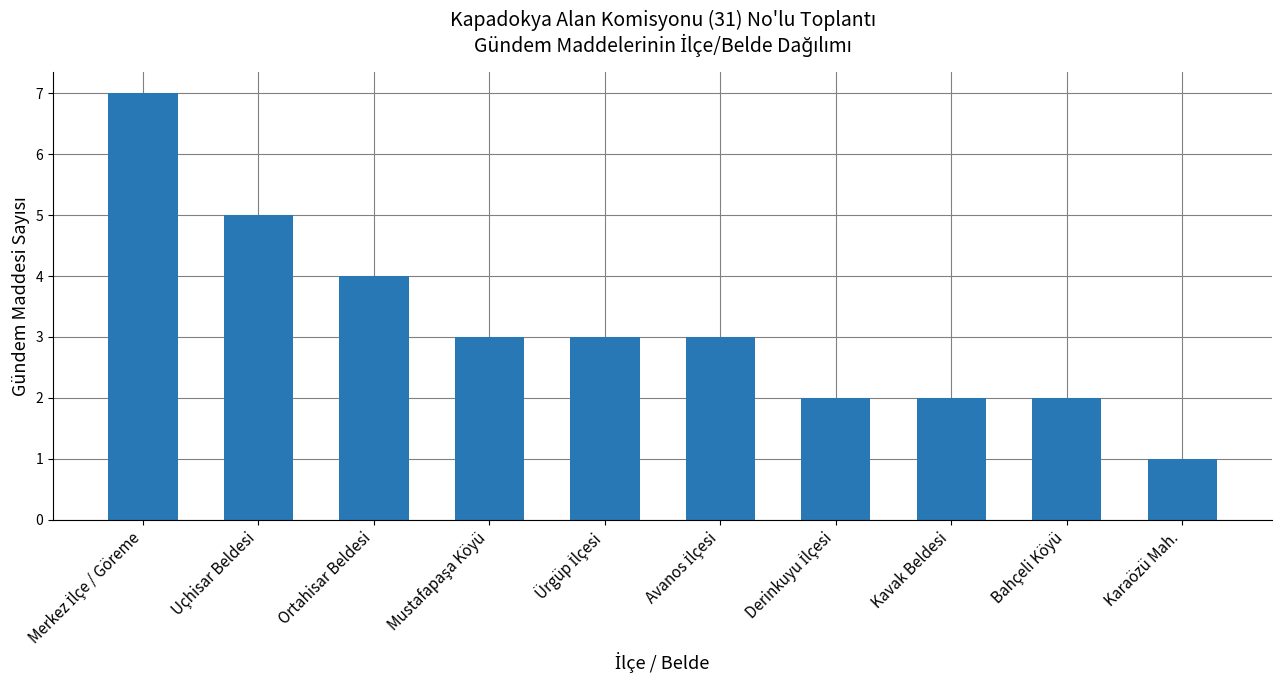

Reading right to left, transcribe all the data shown in this chart.

1	2	2	2	3	3	3	4	5	7